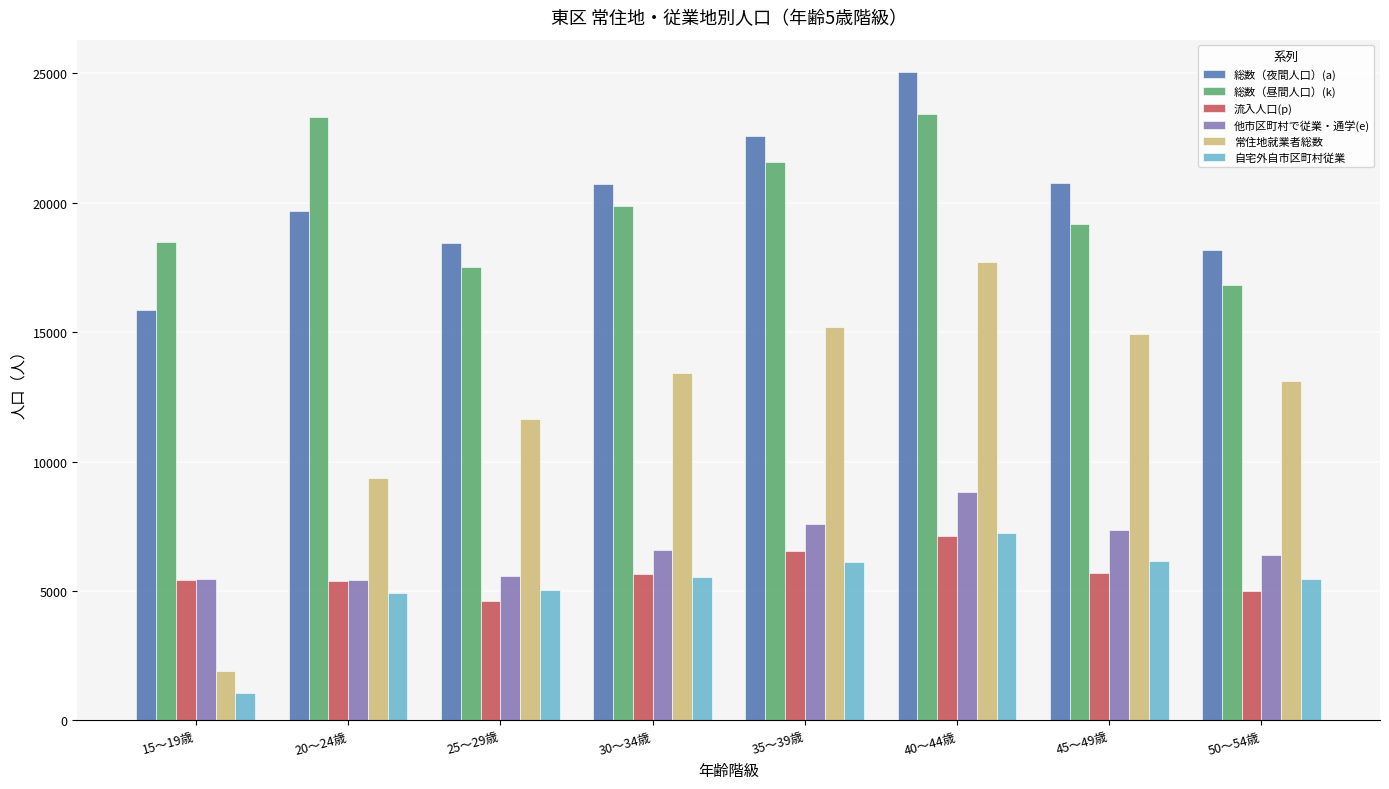

What is the label of the 8th bar from the left?

50～54歳